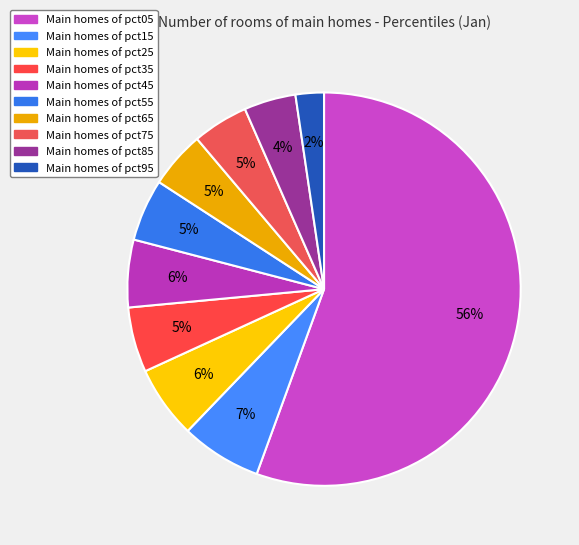

Which category has the biggest portion of the pie?

pct05